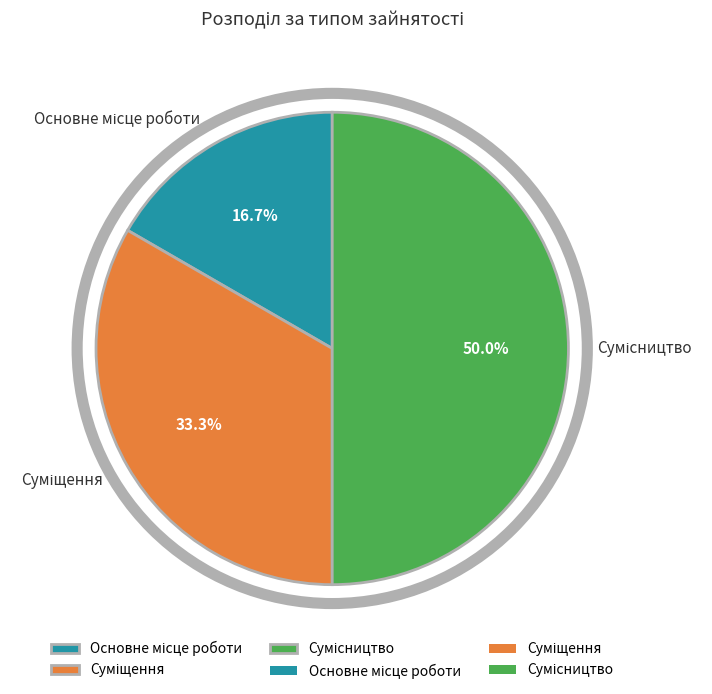

What percentage do Суміщення and Основне місце роботи together represent?

50.0%